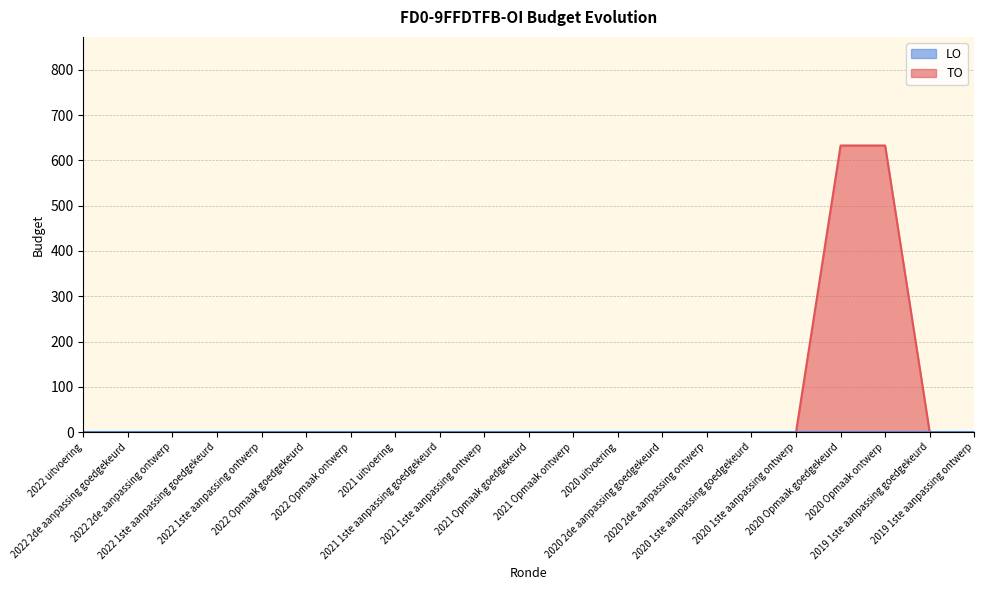

How many distinct data groups are displayed?

2